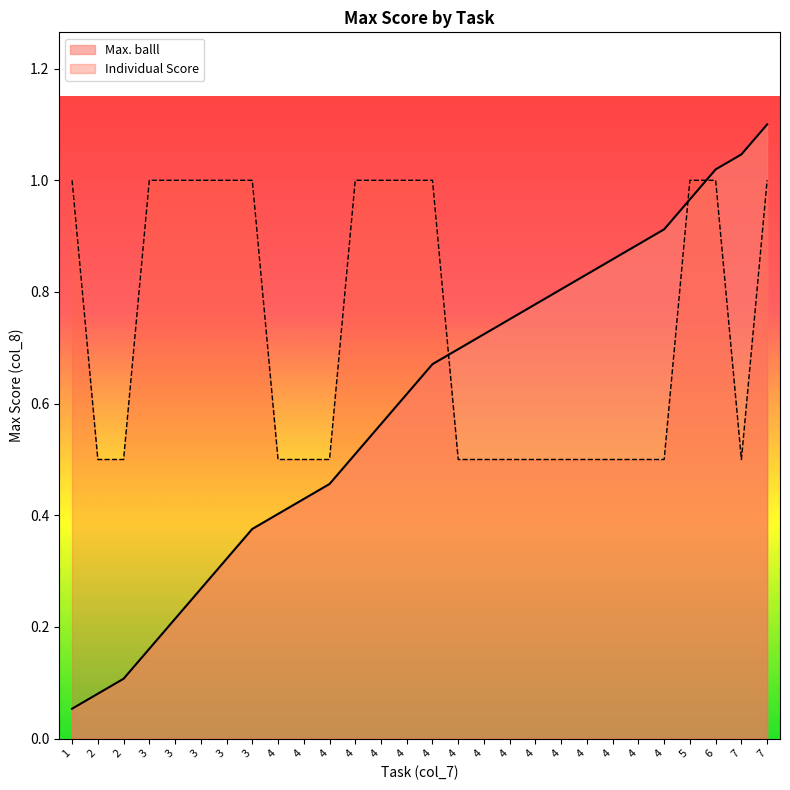

The value at 5 is 1.5. True or false?

False